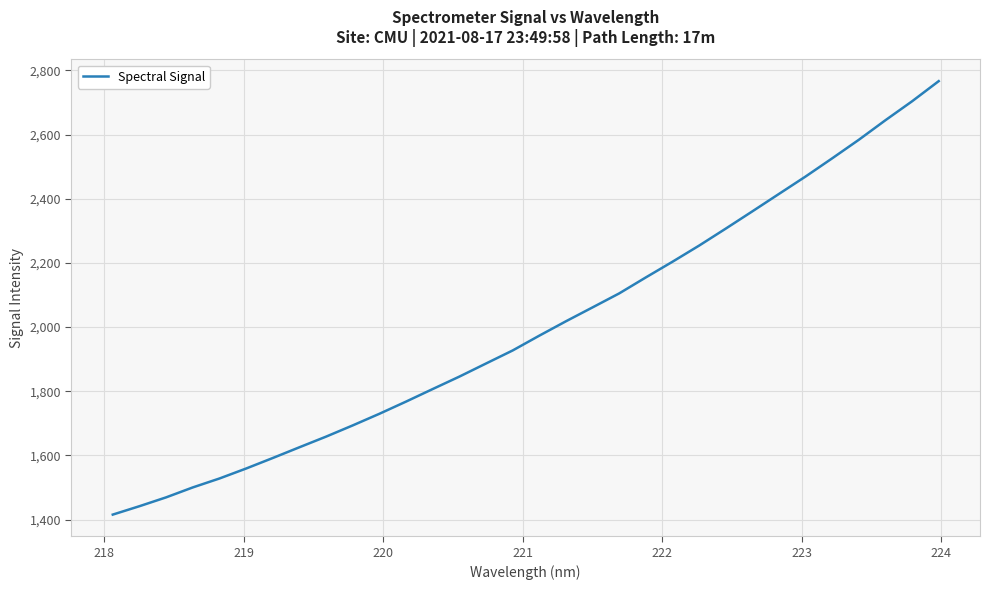

What is the maximum value shown in the chart?

2766.3